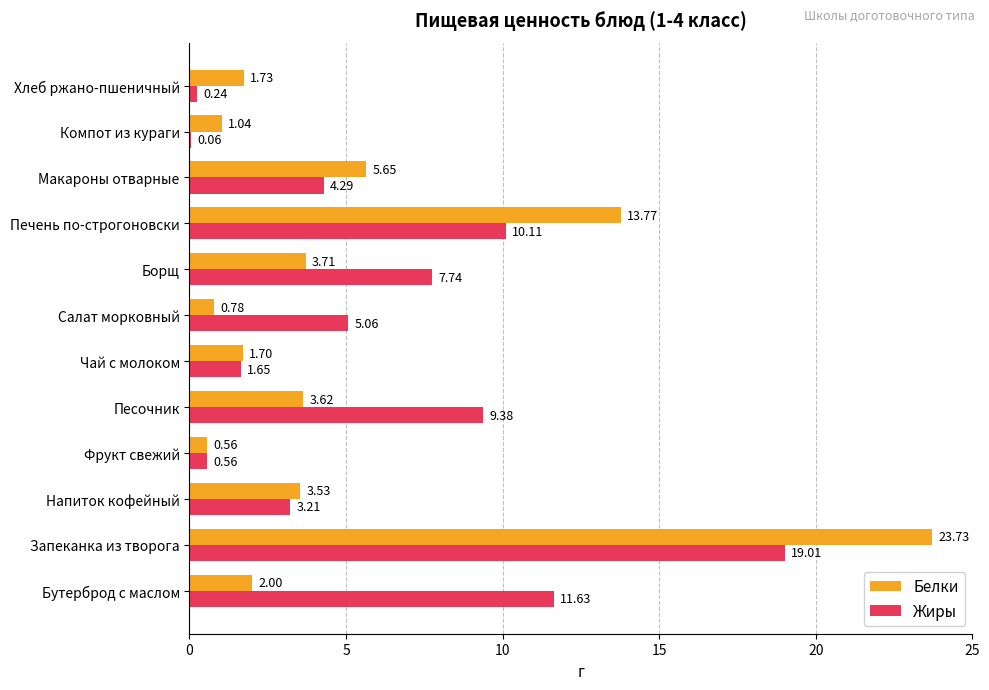

What is the sum of all Жиры values?

72.9